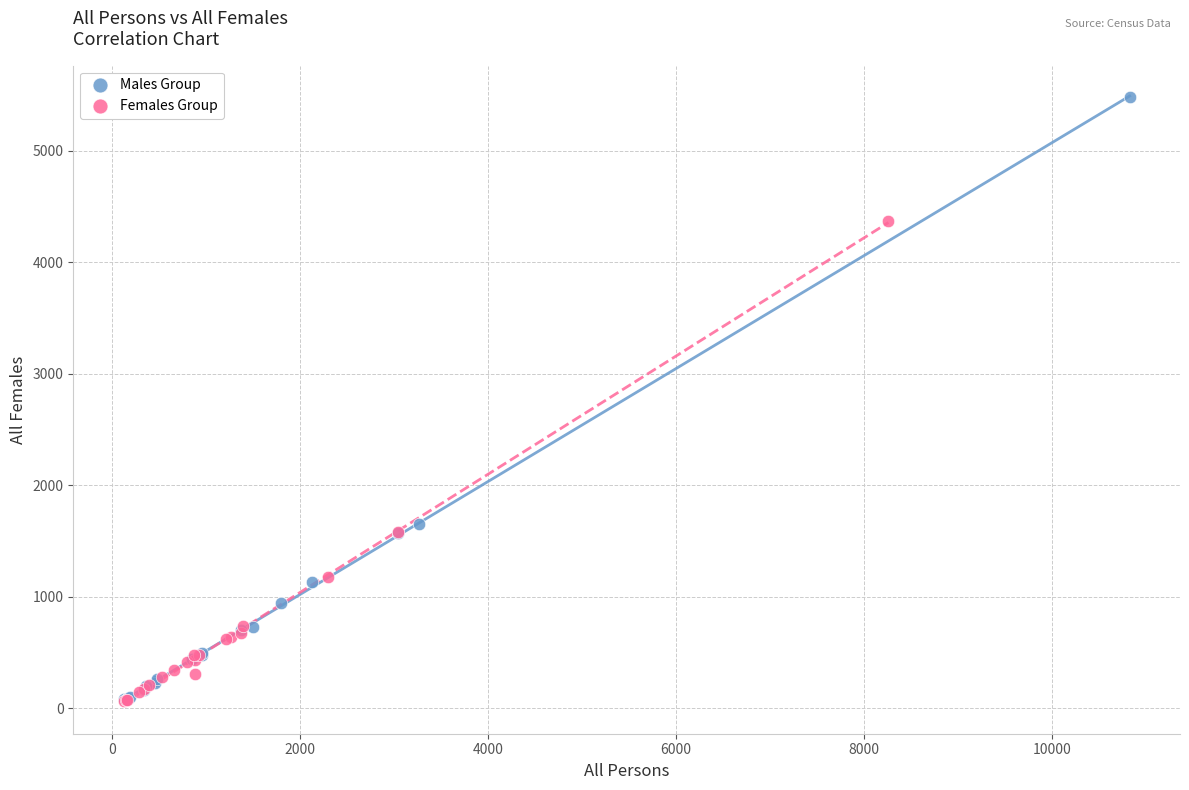

Which series reaches the maximum Y coordinate?

Males Group